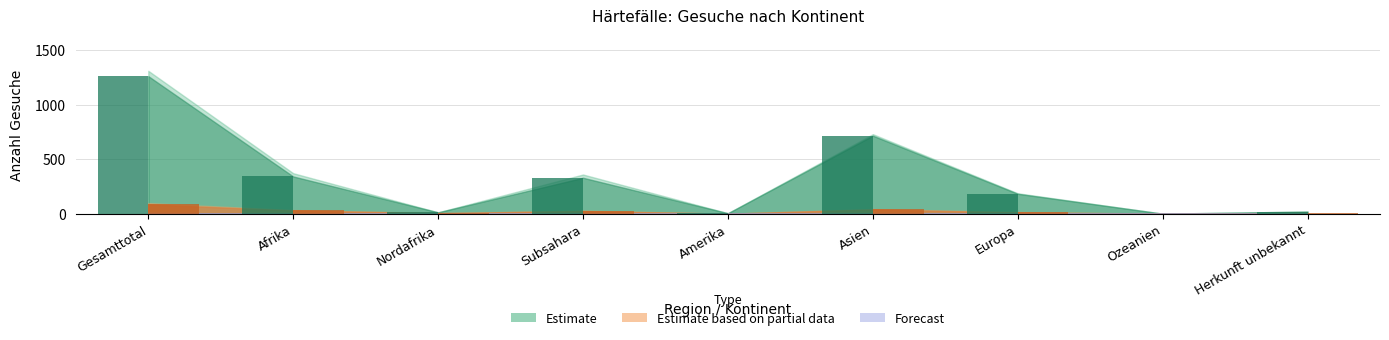

How many distinct data groups are displayed?

3